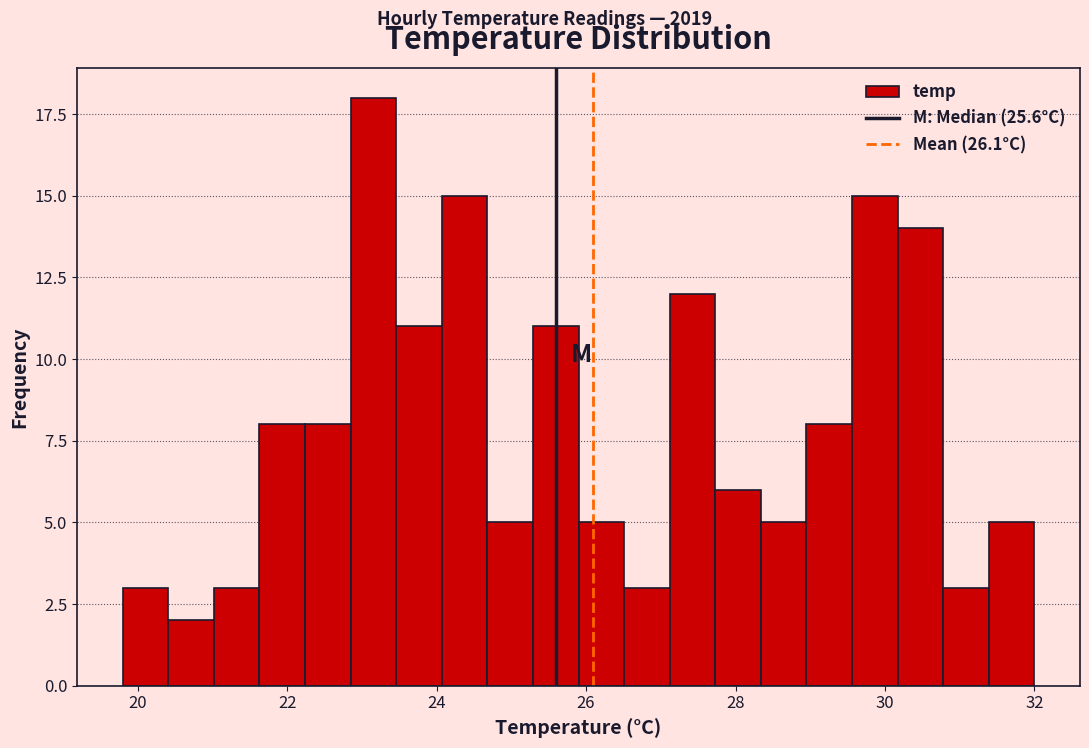

Around what value on the x-axis is the tallest bar? Give the approximate position of its centre, as read against the axis.

23.2